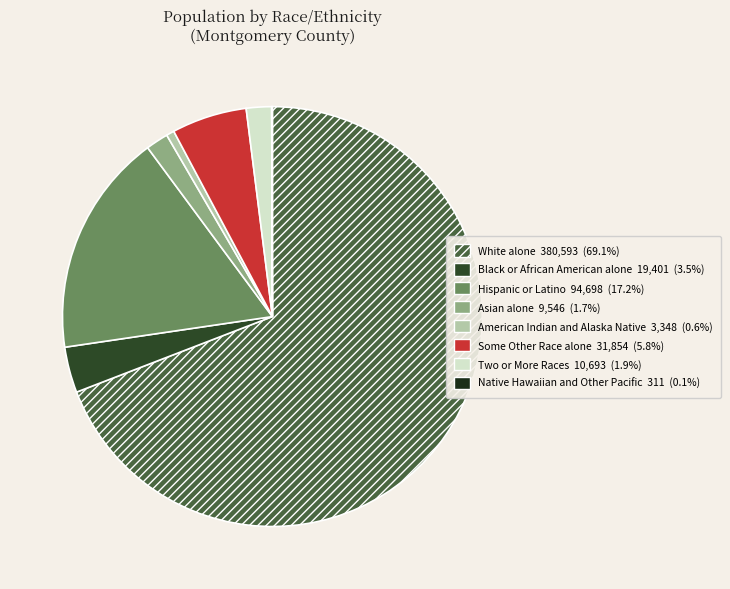

To the nearest percent, what percentage of the pie is Some Other Race alone?

6%